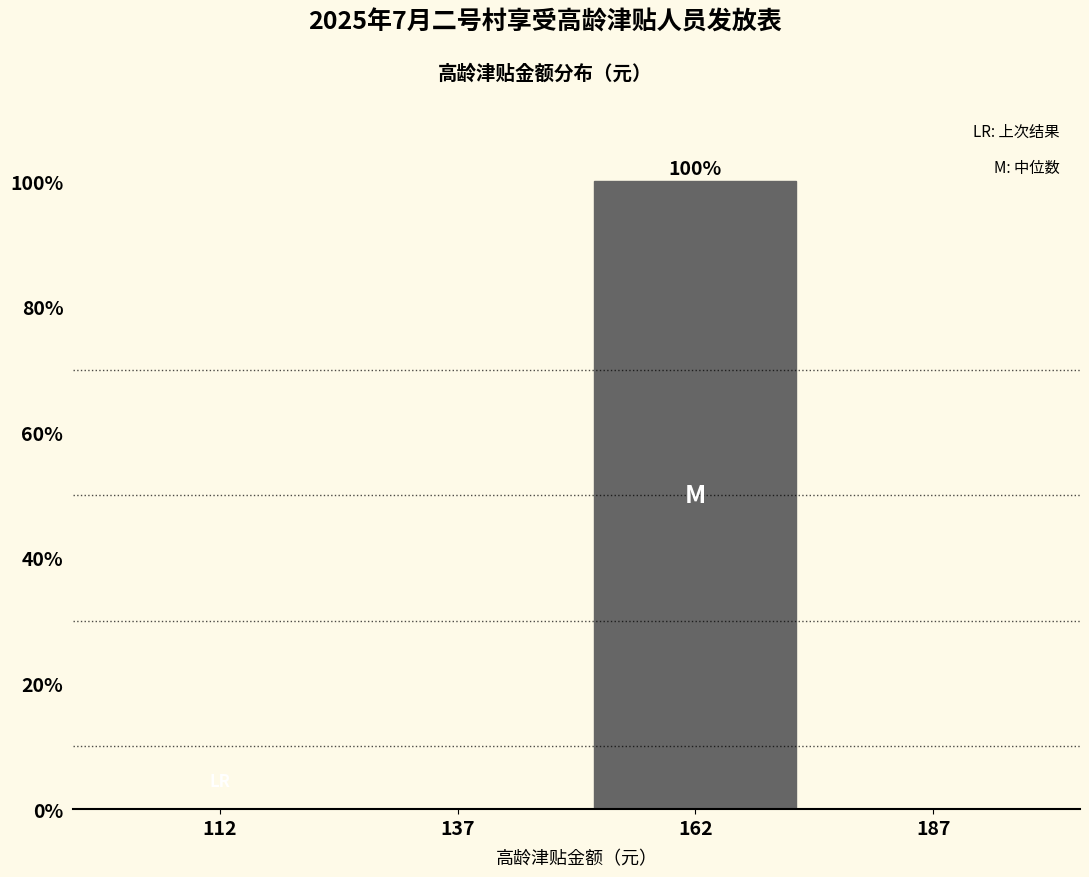

Which range on the x-axis has the tallest bar?

150 to 175